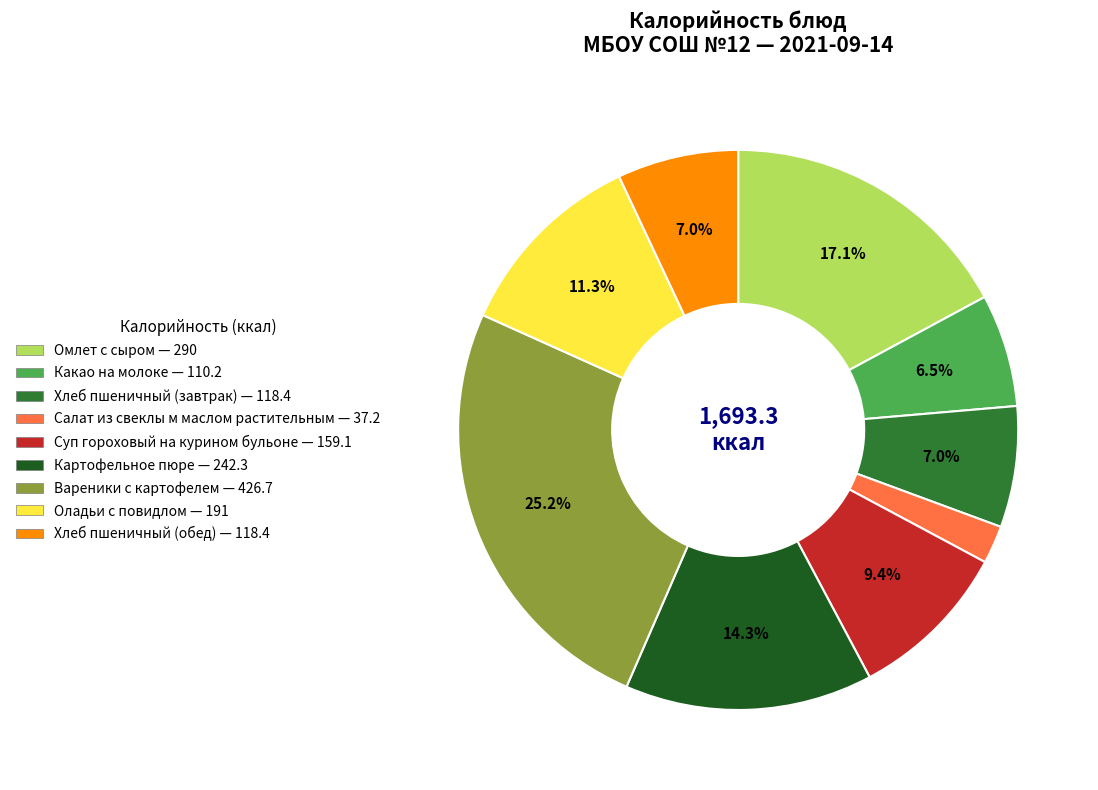

Is there a majority slice in this chart?

No